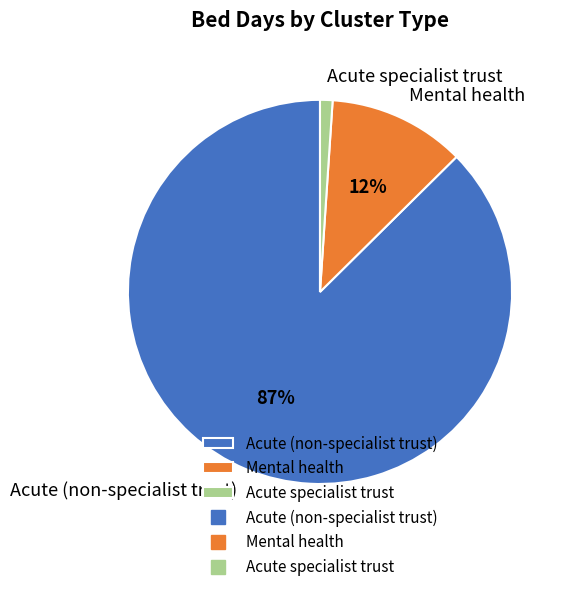

To the nearest percent, what percentage of the pie is Mental health?

12%